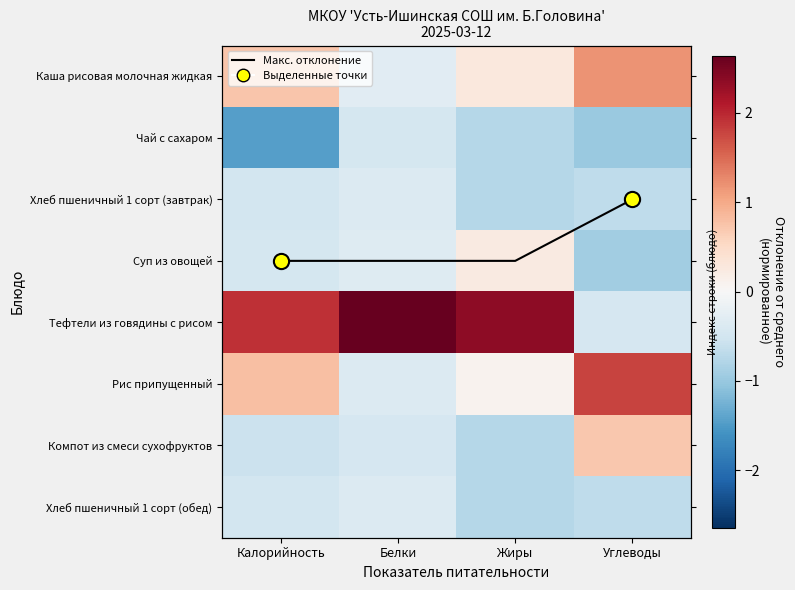

List the series in order of their peak value, lowest first.

Чай с сахаром, Хлеб пшеничный 1 сорт (завтрак), Хлеб пшеничный 1 сорт (обед), Суп из овощей, Компот из смеси сухофруктов, Каша рисовая молочная жидкая, Рис припущенный, Тефтели из говядины с рисом, Блюдо с макс. значением